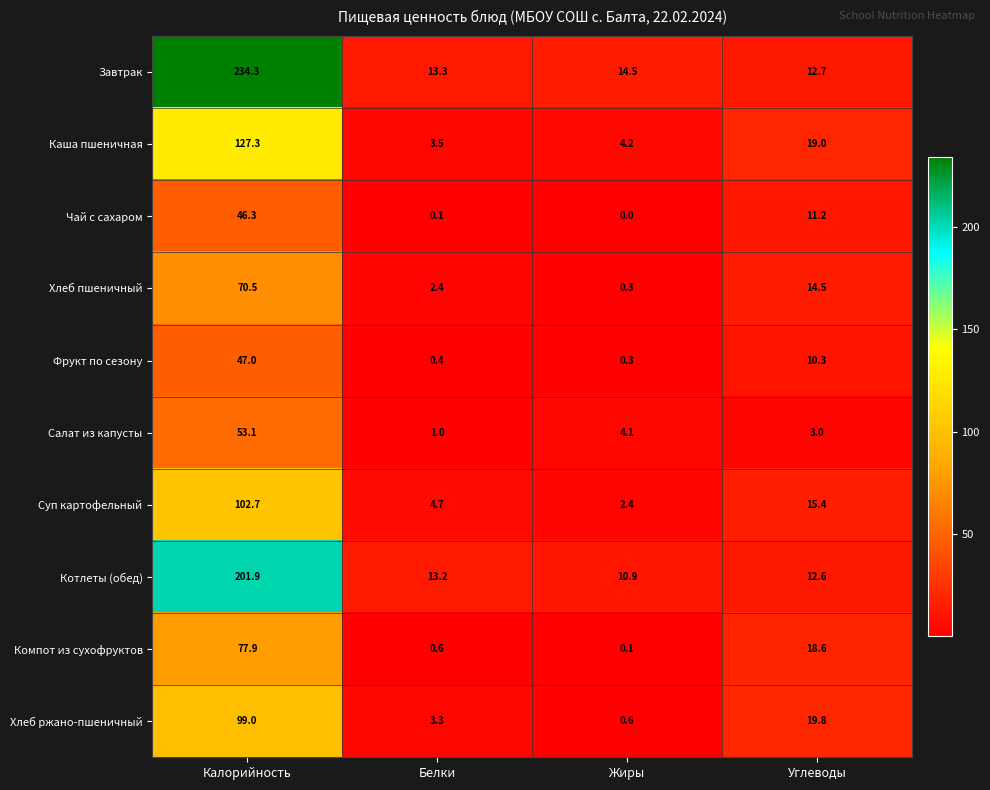

The Хлеб ржано-пшеничный series shows 31.8 at Углеводы. True or false?

False